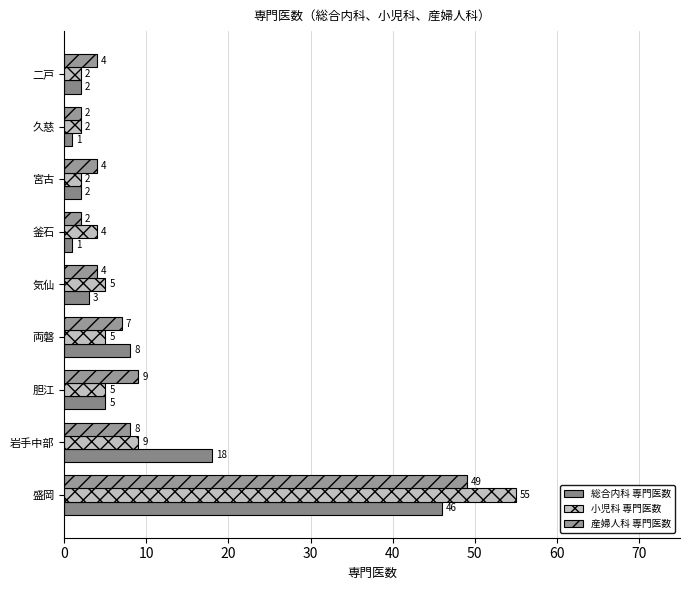

How many data points in 産婦人科 専門医数 are less than 4?

2